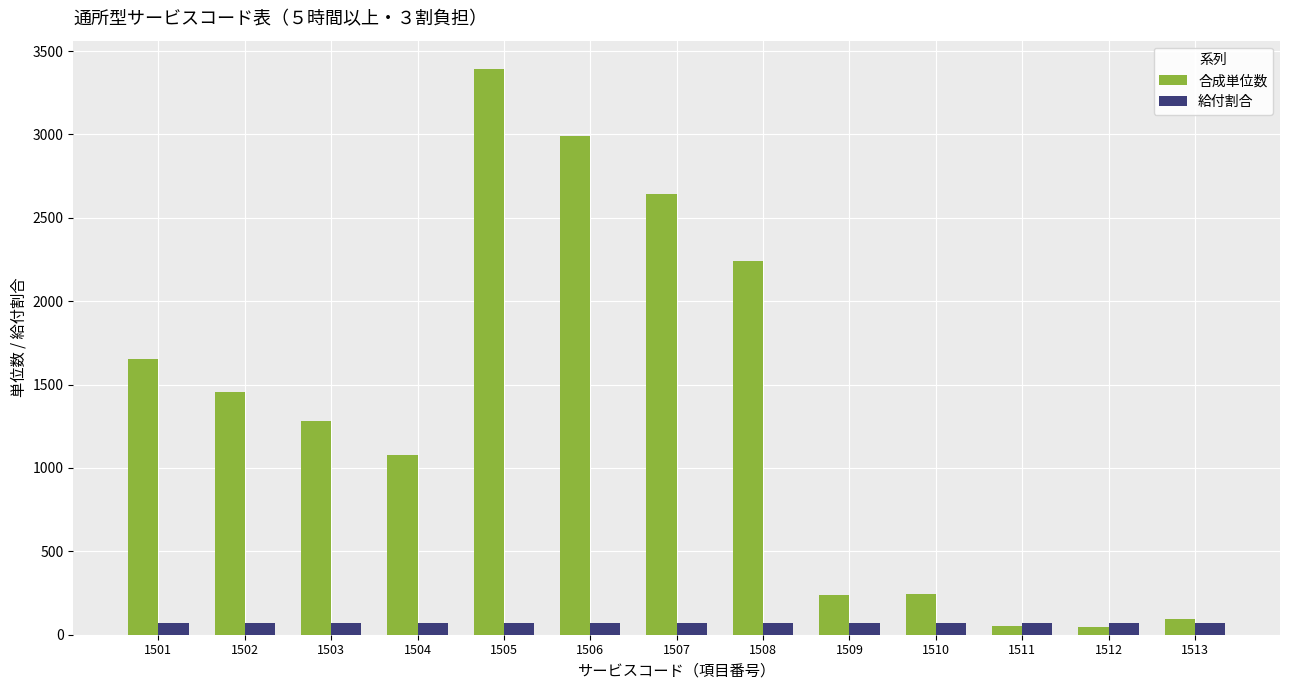

True or false: 合成単位数 has a value of 50 at 1511.

True